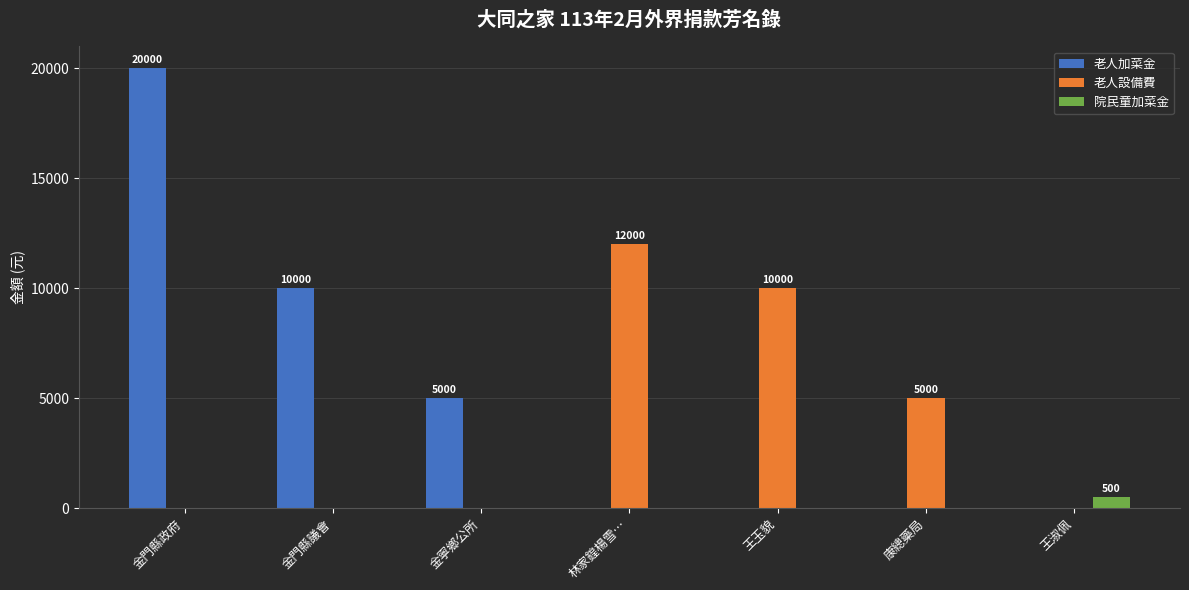

Between 金門縣議會 and 王淑佩, which series saw the biggest shift?

老人加菜金